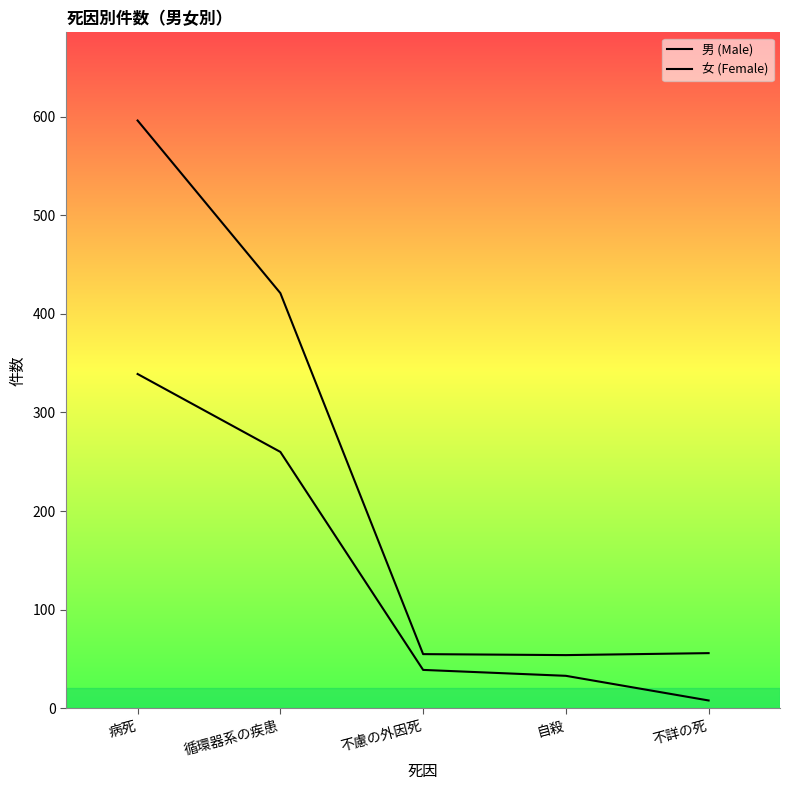

The 女 (Female) series shows 90 at 循環器系の疾患. True or false?

False